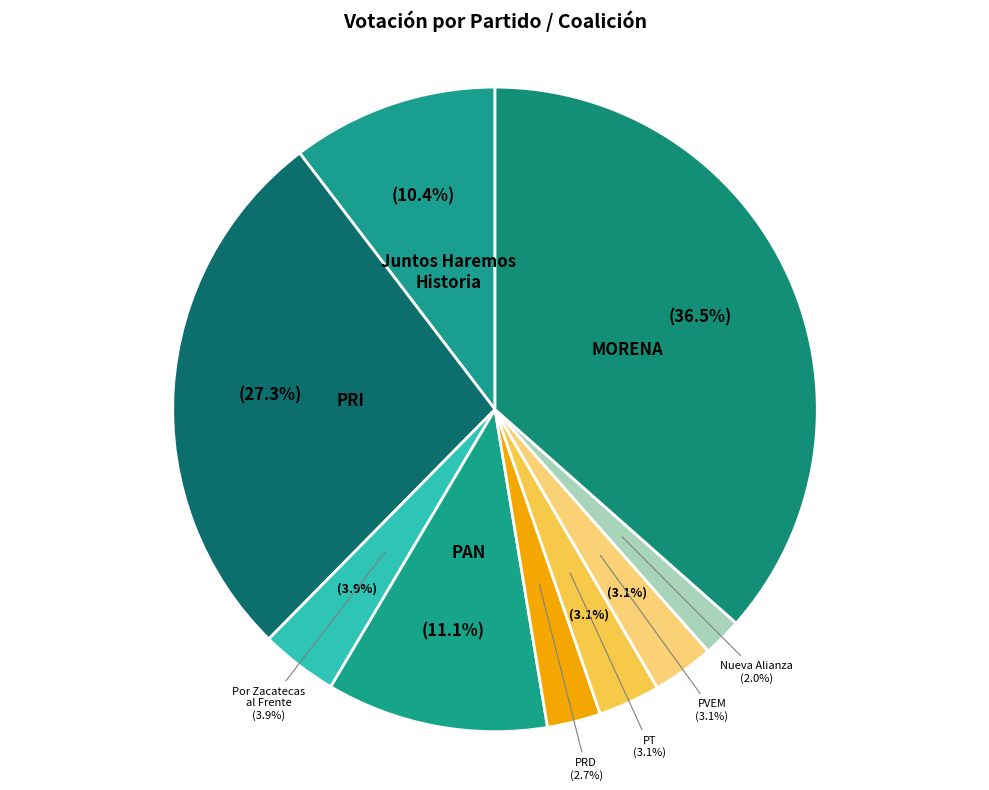

True or false: Partido del Trabajo accounts for 3% of the total.

True